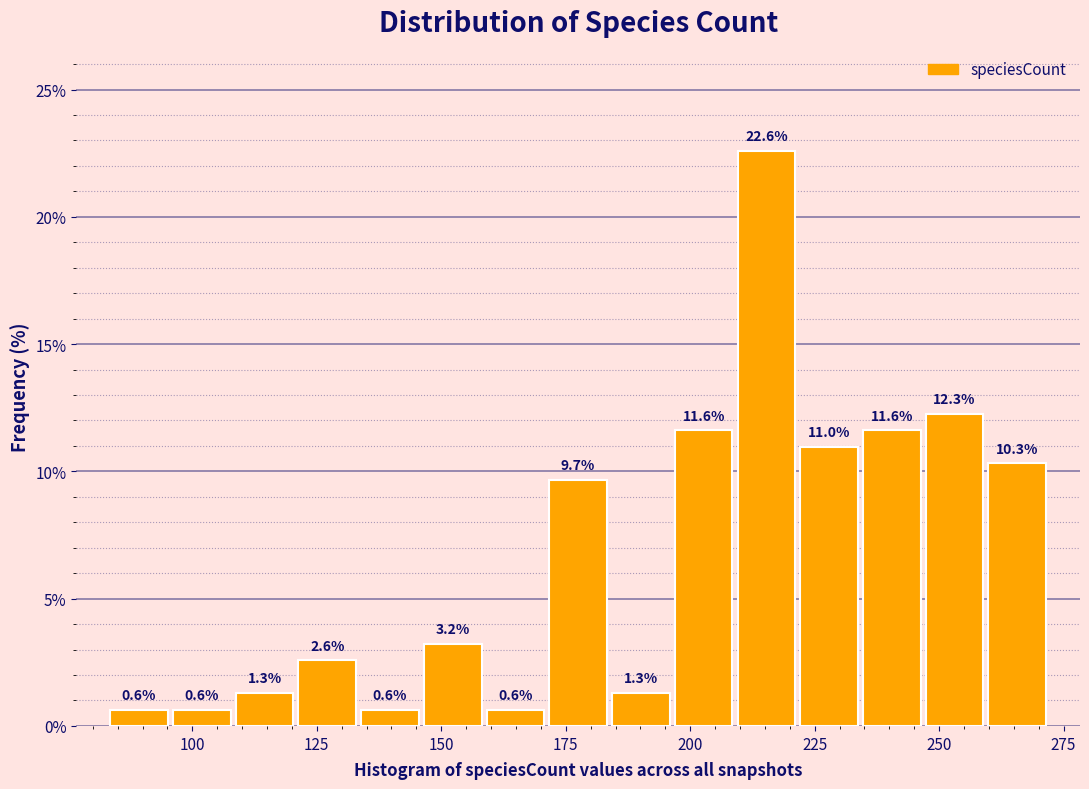

Around what value on the x-axis is the tallest bar? Give the approximate position of its centre, as read against the axis.

215